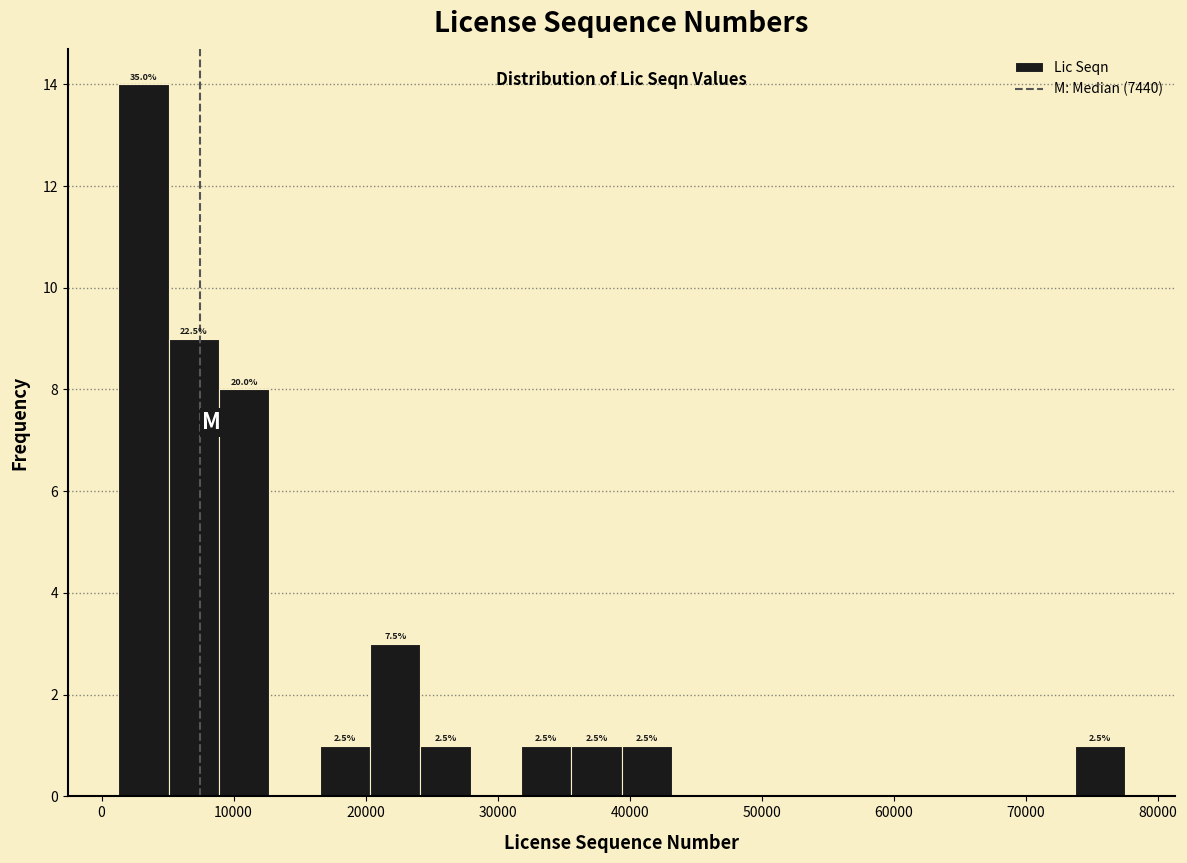

Read against the x-axis, roughly where is the centre of the tallest bar?

3000